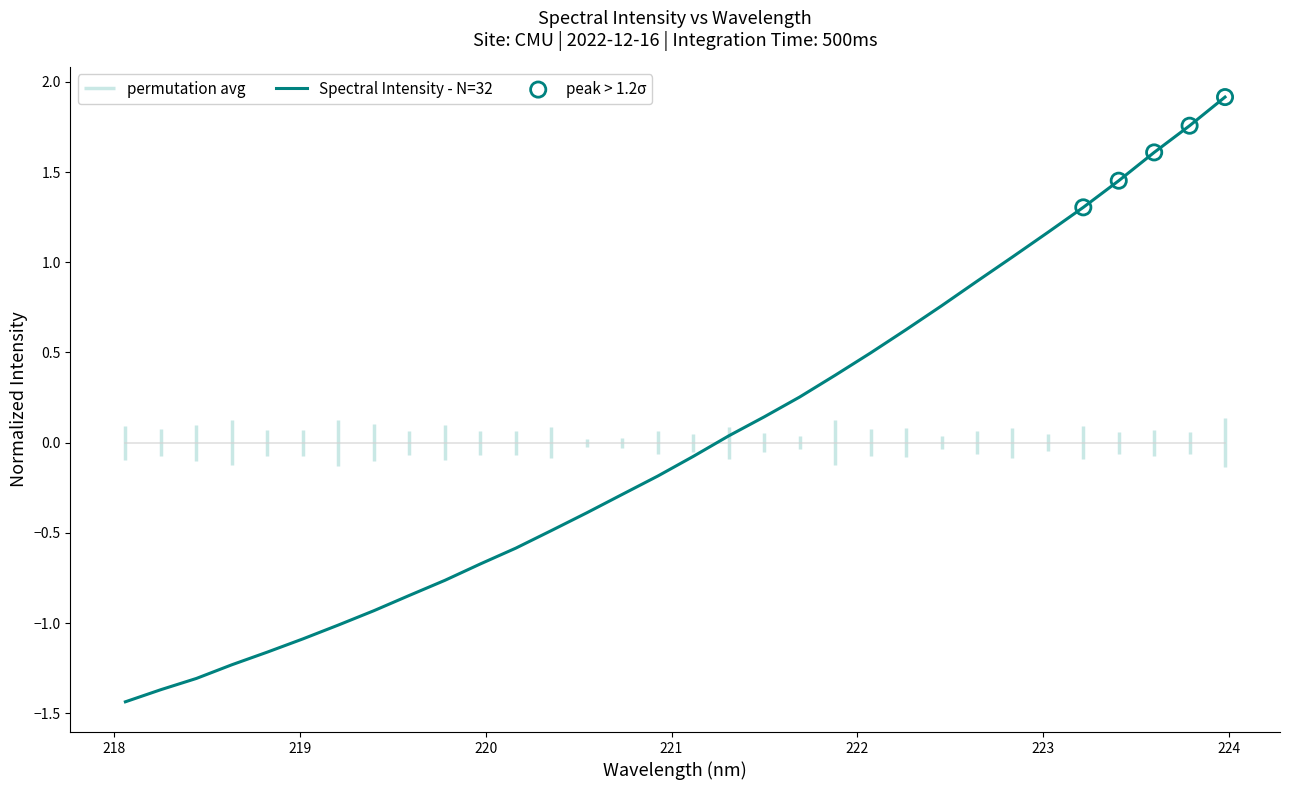

What is the maximum value for Spectral Intensity - N=32?

1.9